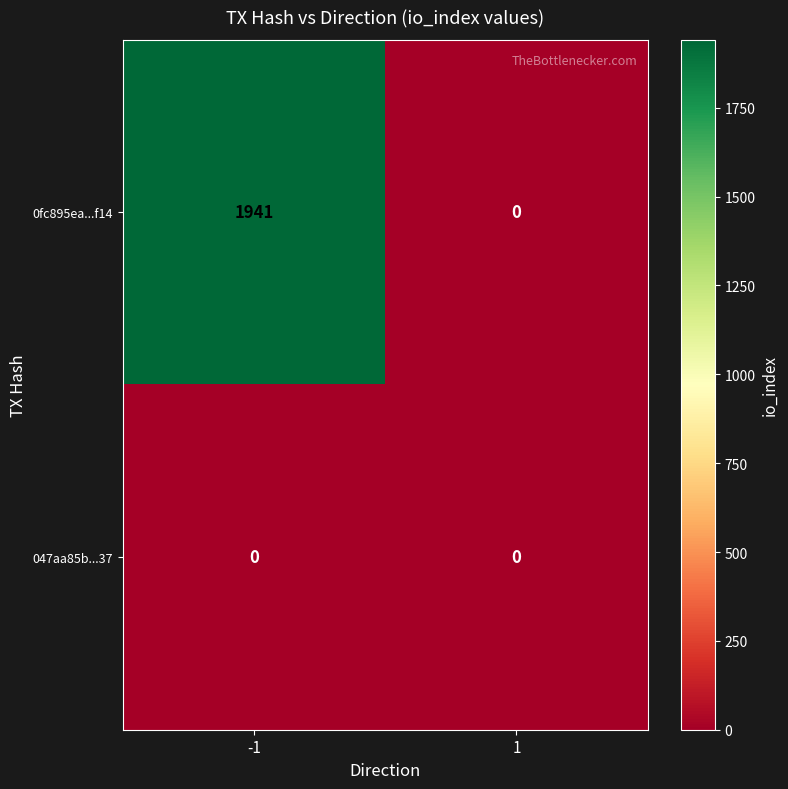

List the series in order of their overall mean, highest first.

0fc895ea...f14, 047aa85b...37